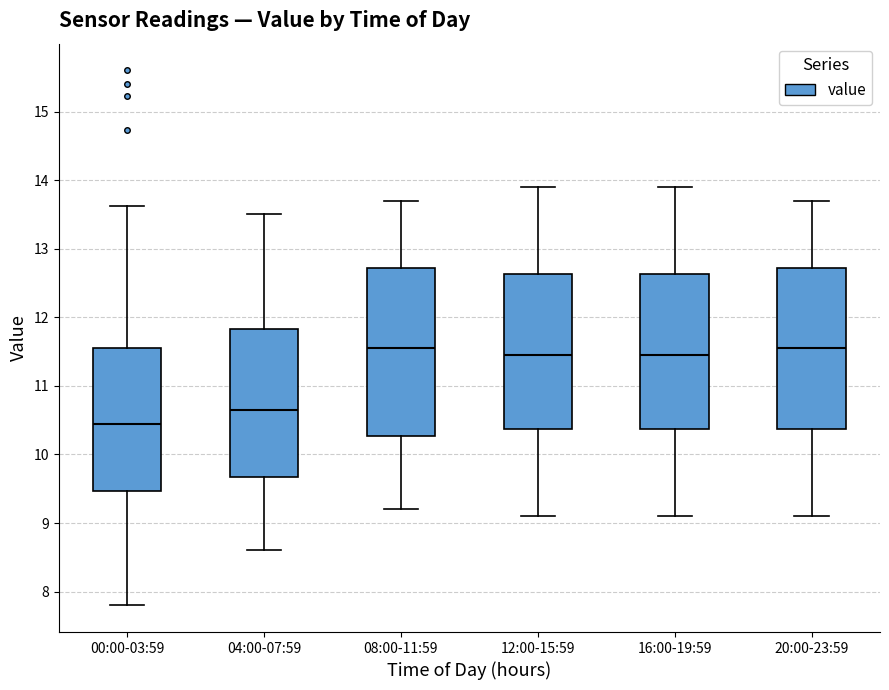

Which box has the lowest median line?

00:00-03:59